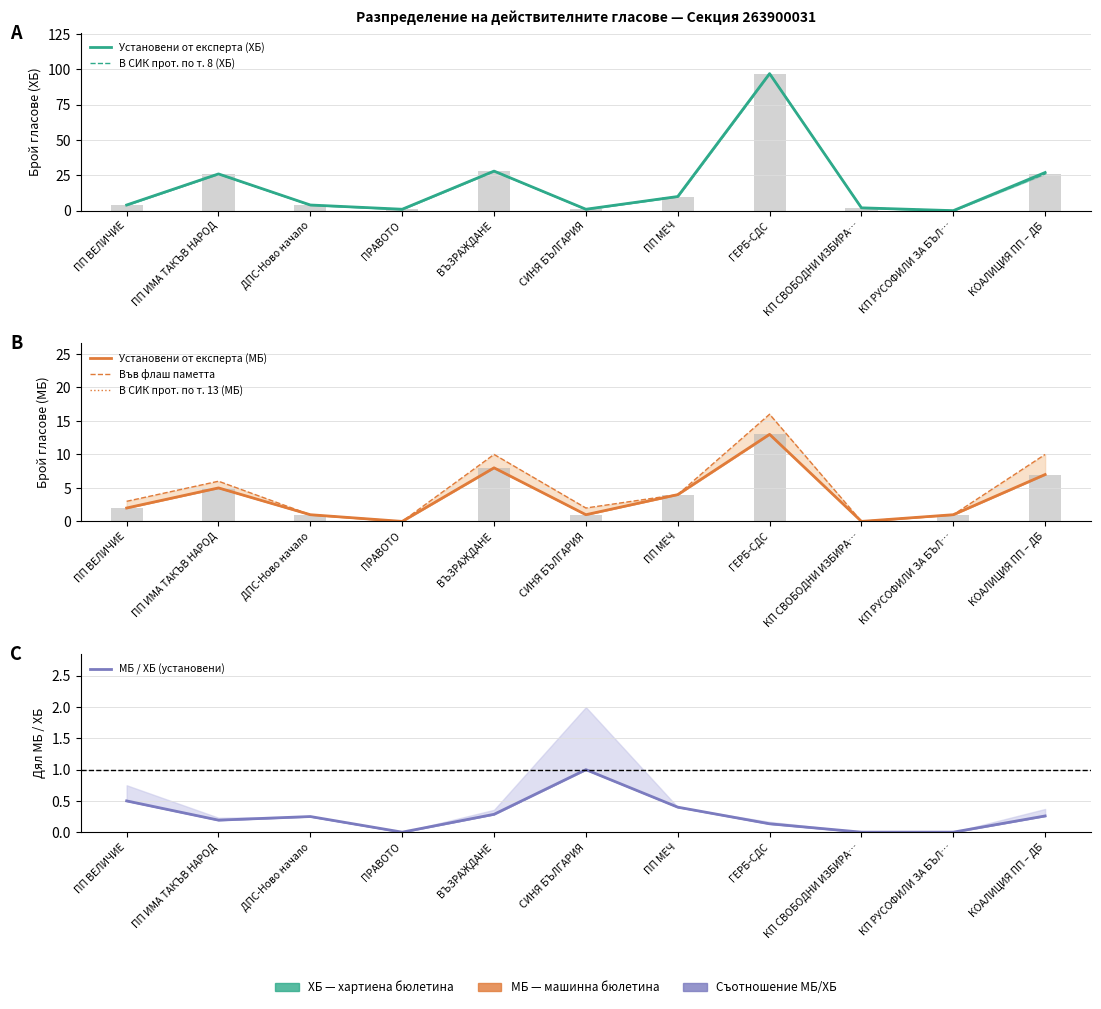

At how many categories does at least one series exceed 4?

5